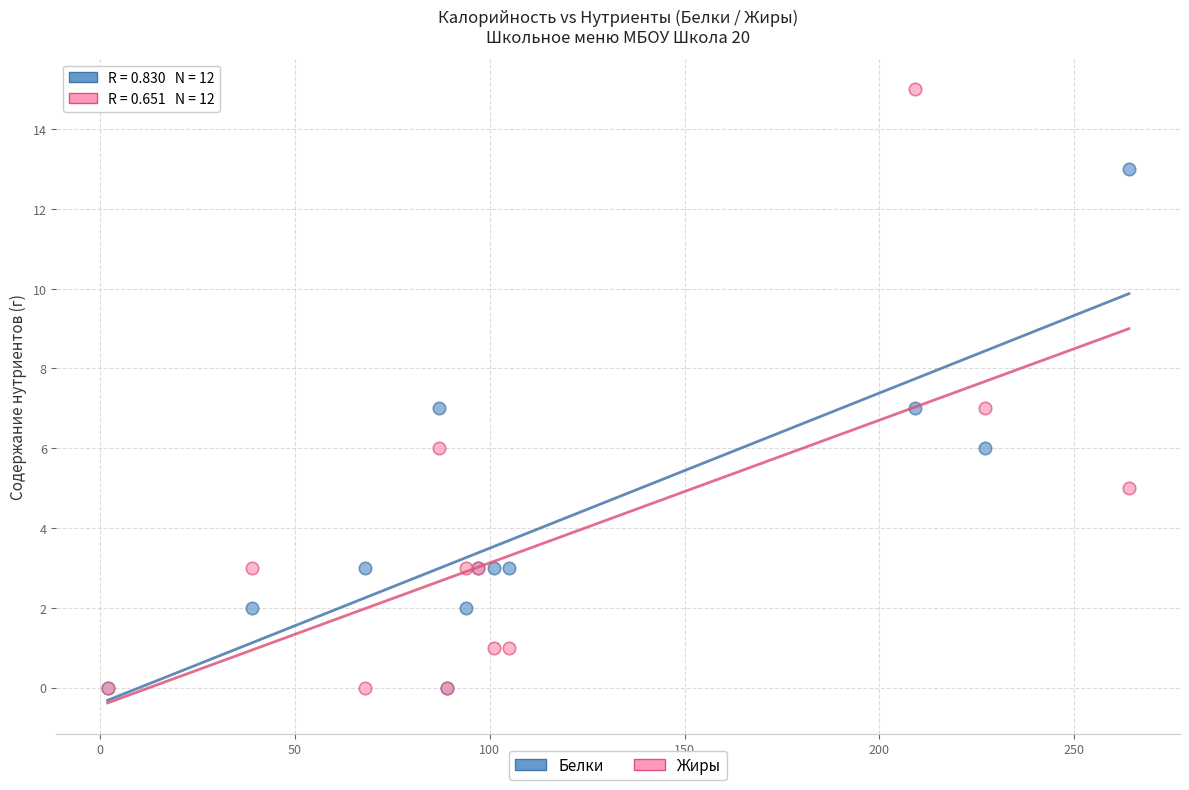

What are all the series names shown in the legend?

Белки, Жиры